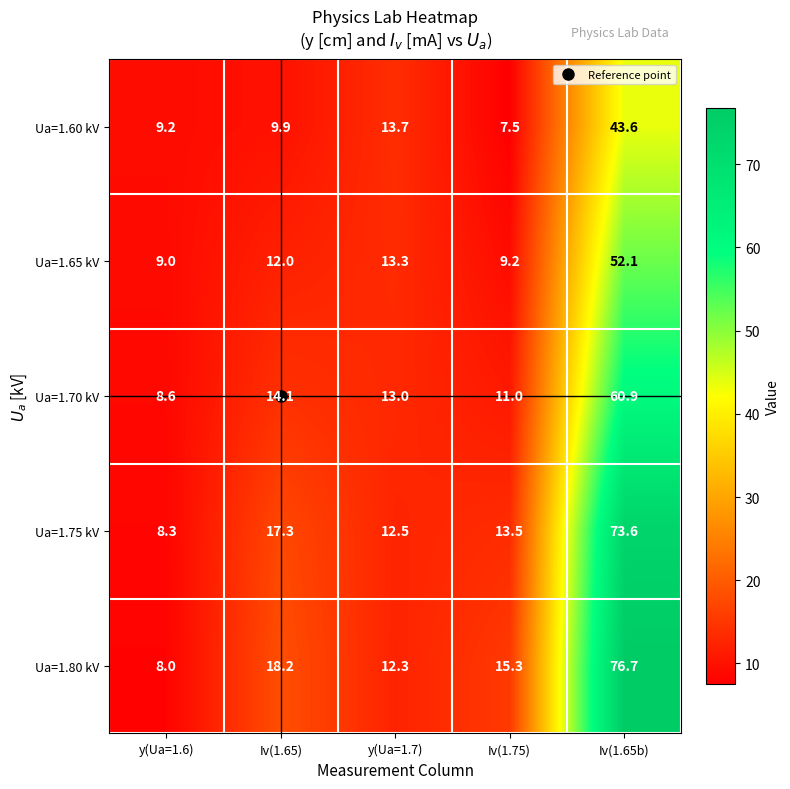

Rank the series by their maximum value, from highest to lowest.

Ua=1.80 kV, Ua=1.75 kV, Ua=1.70 kV, Ua=1.65 kV, Ua=1.60 kV